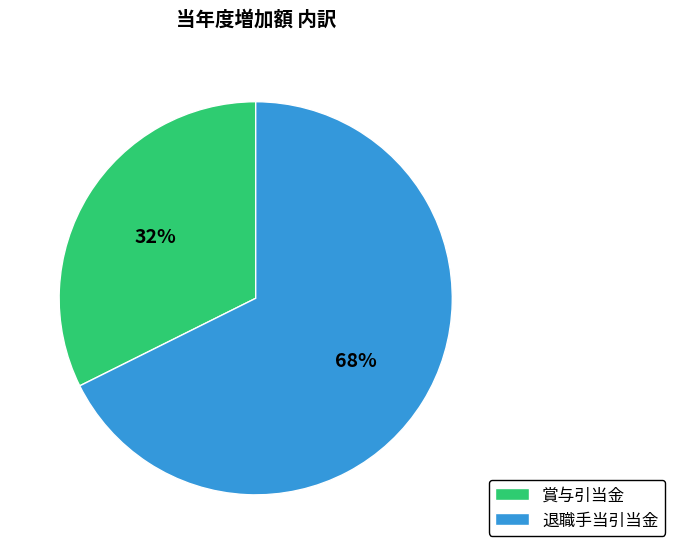

To the nearest percent, what is the average slice percentage?

50%